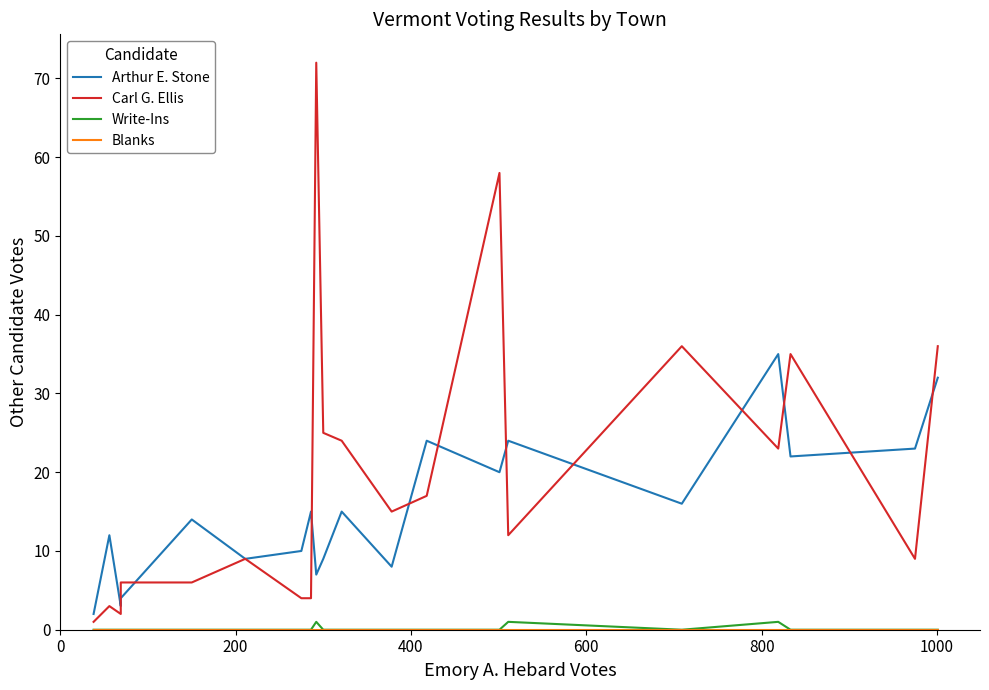

Reading right to left, extract all data points from this chart.

Arthur E. Stone: 32	23	22	35	16	24	20	24	8	15	9	7	15	10	9	14	4	3	12	2
Carl G. Ellis: 36	9	35	23	36	12	58	17	15	24	25	72	4	4	9	6	6	2	3	1
Write-Ins: 0	0	0	1	0	1	0	0	0	0	0	1	0	0	0	0	0	0	0	0
Blanks: 0	0	0	0	0	0	0	0	0	0	0	0	0	0	0	0	0	0	0	0